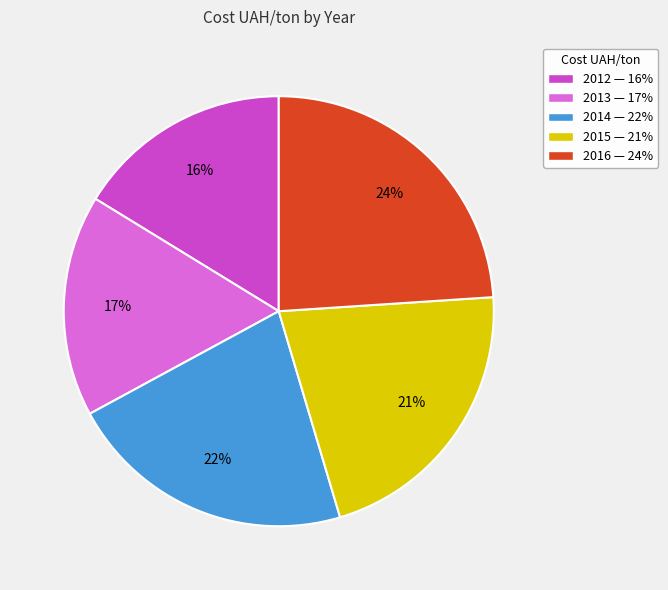

Does 2014 account for over 50% of the chart?

No